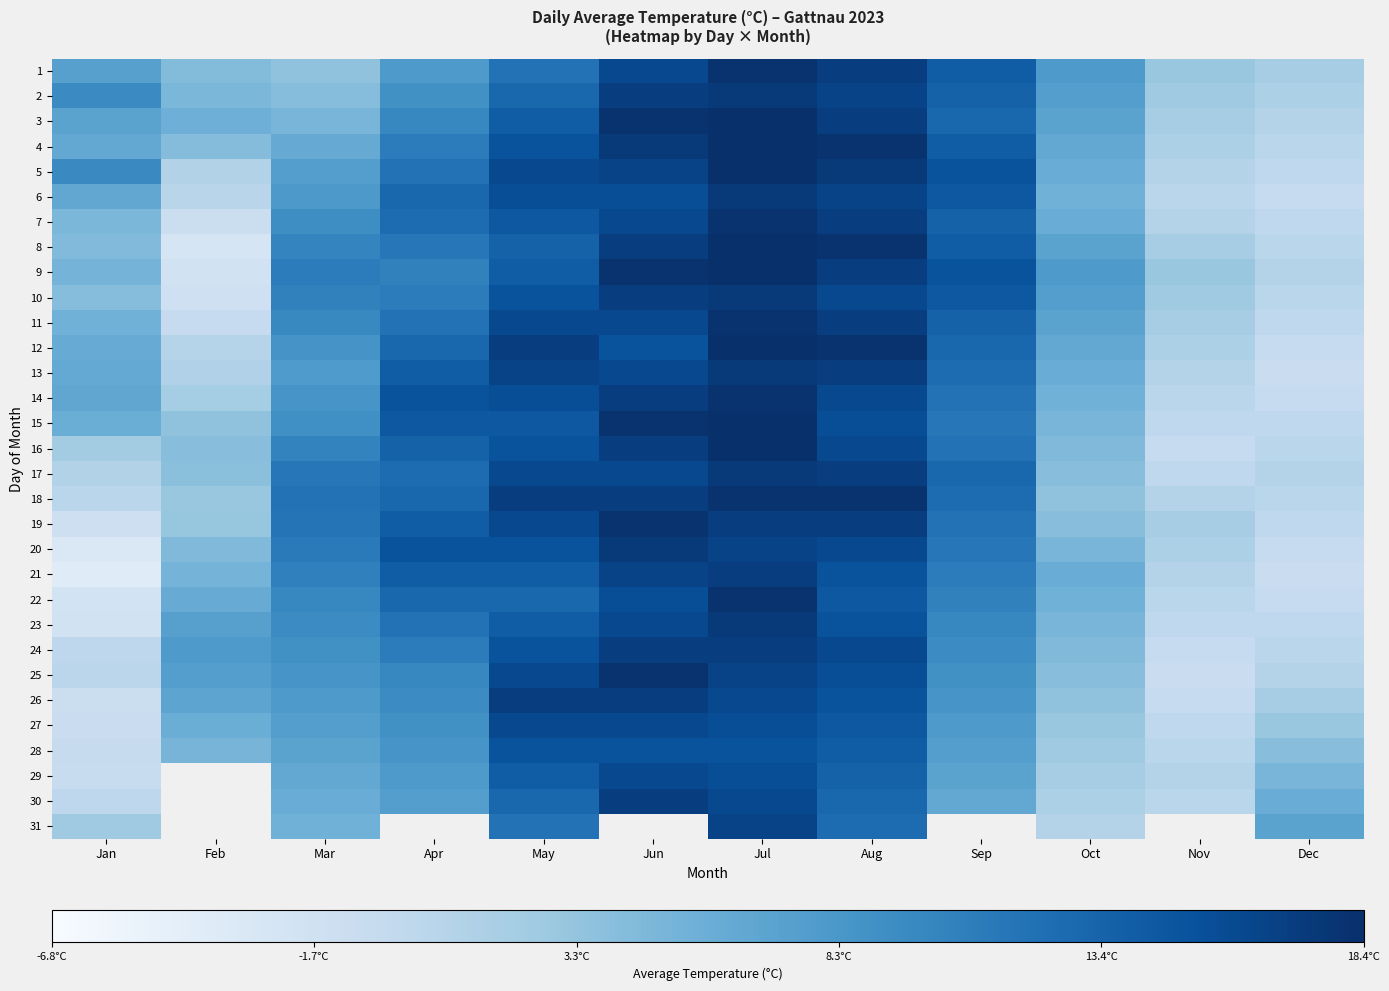

The value of 22 at Oct is 1.7. True or false?

False